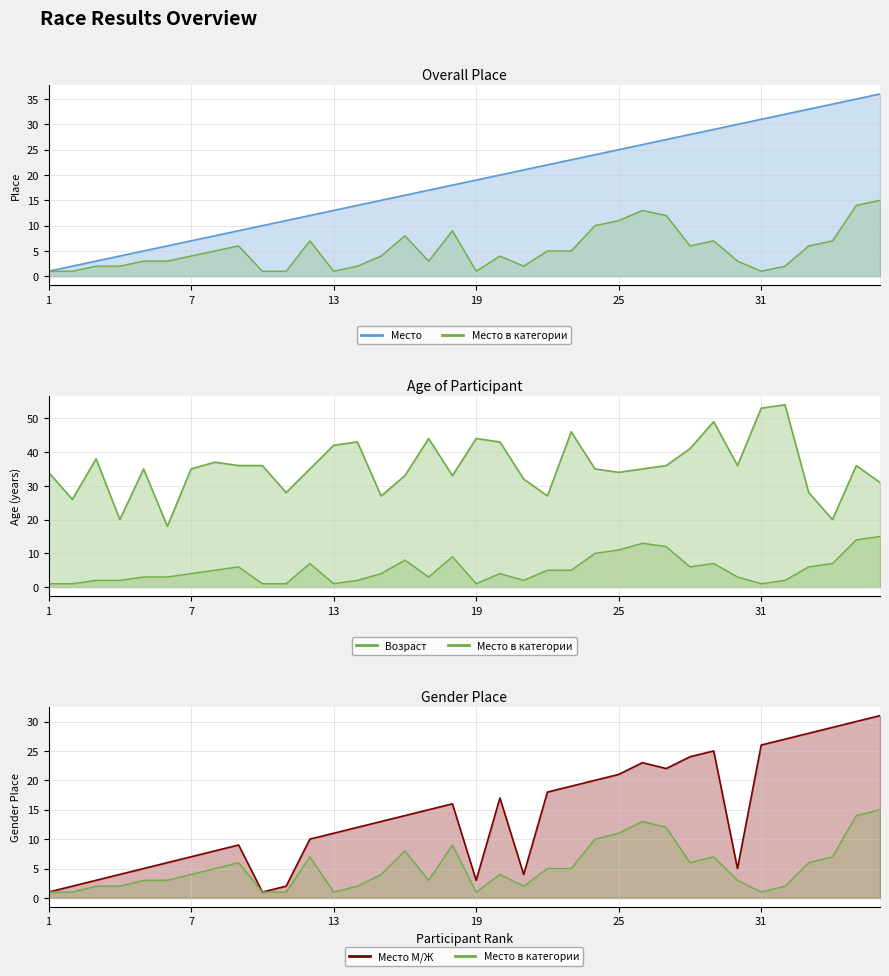

Is it true that Место М/Ж equals 2 at 10?

True